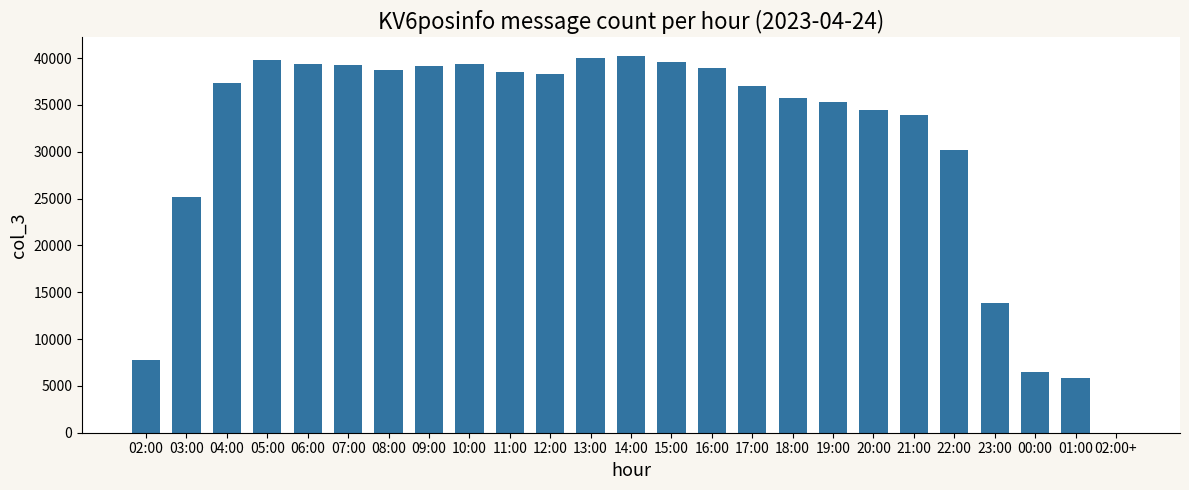

Where is the data nearest to the value 20097?

03:00